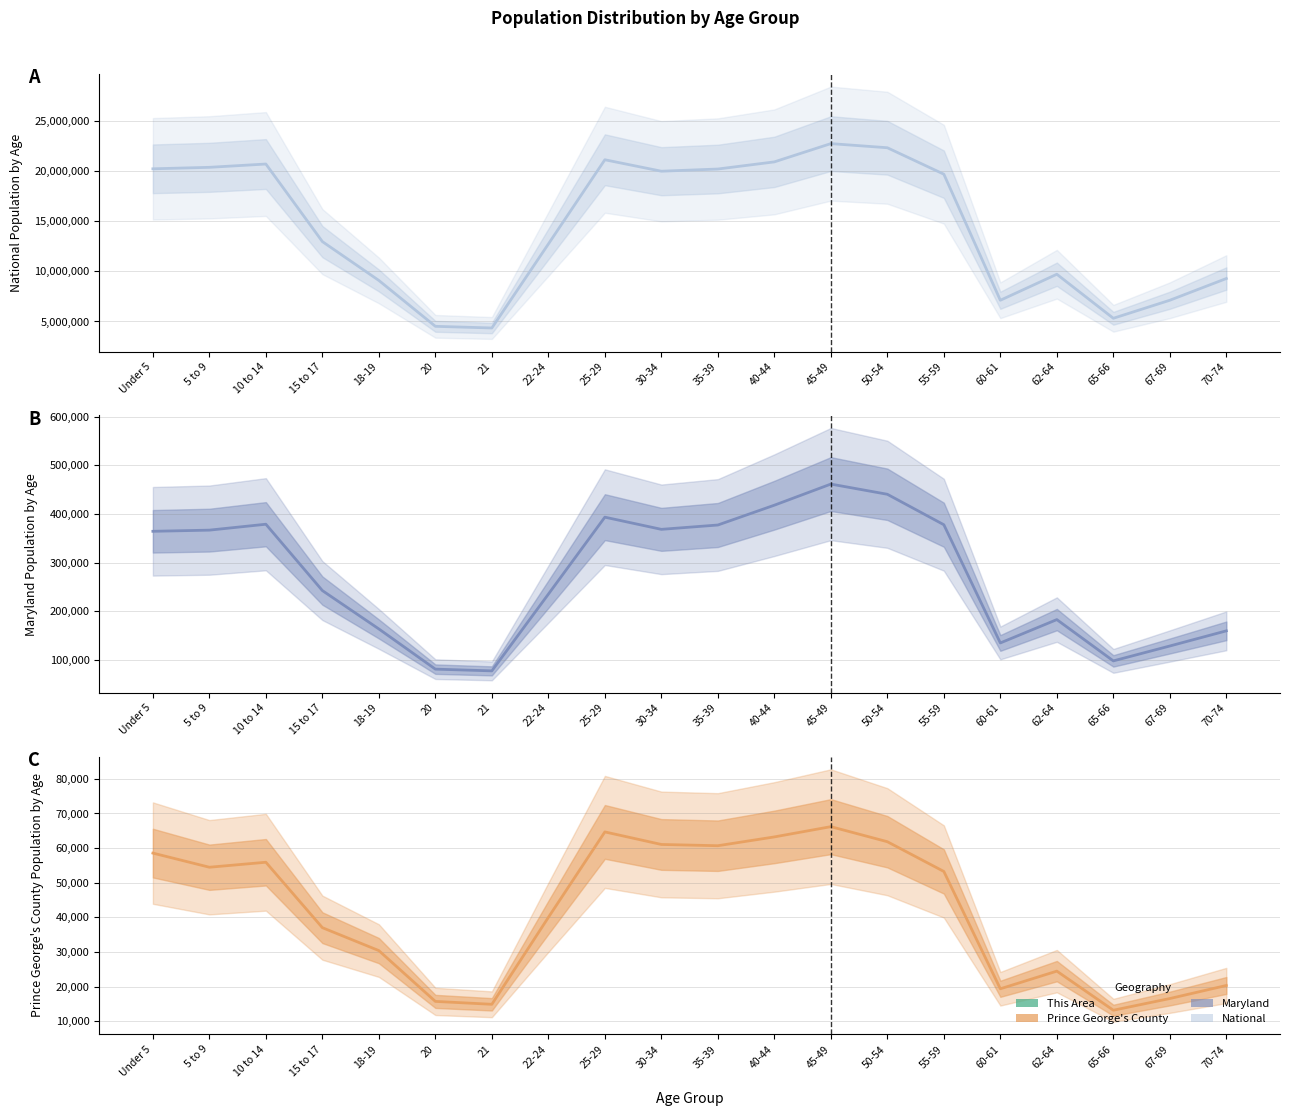

Which label corresponds to the smallest value in the chart?

65-66